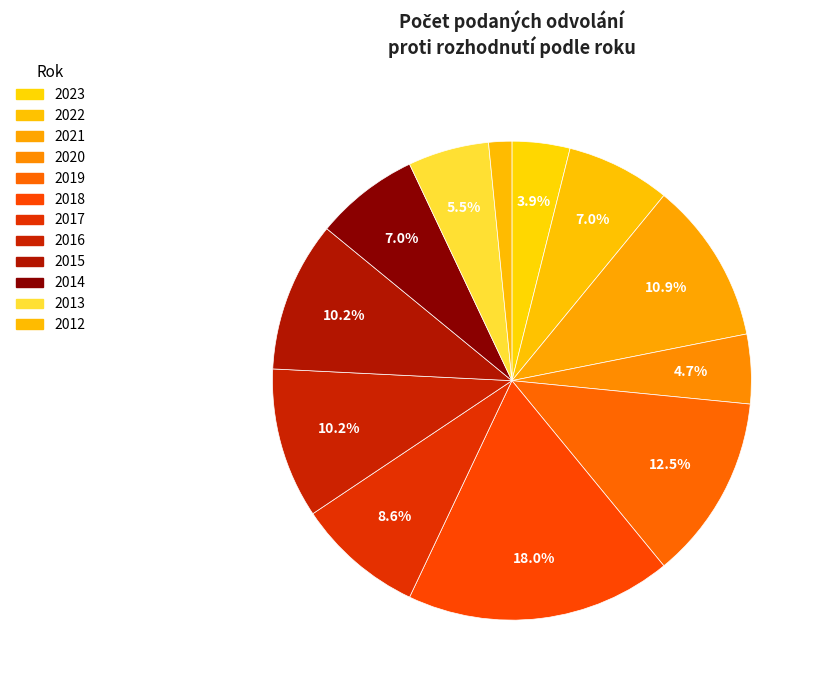

What percentage is the 2021 slice, to the nearest percent?

11%